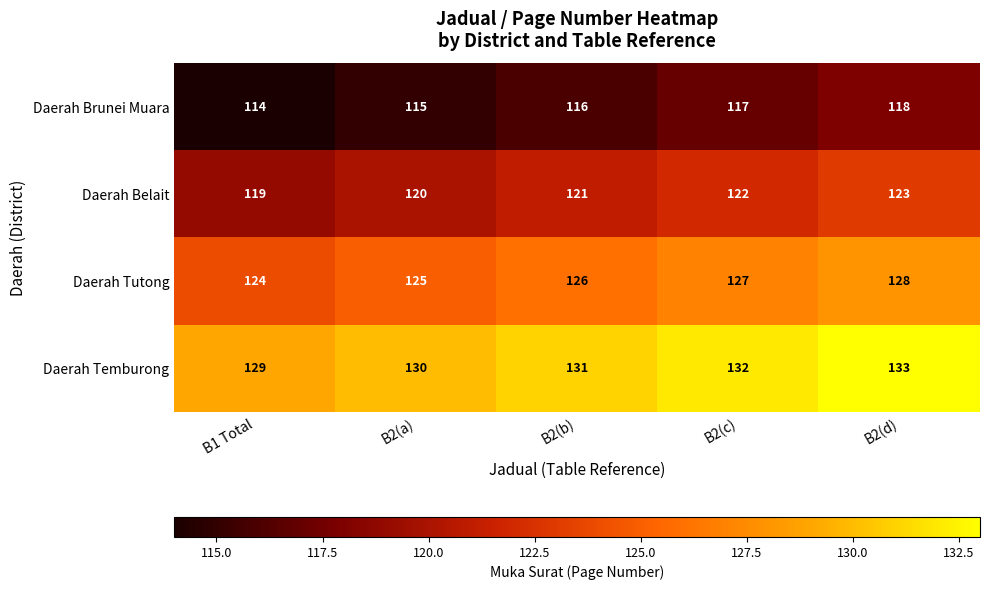

Reading left to right, list all the values displayed in this chart.

Daerah Brunei Muara: 114	115	116	117	118
Daerah Belait: 119	120	121	122	123
Daerah Tutong: 124	125	126	127	128
Daerah Temburong: 129	130	131	132	133